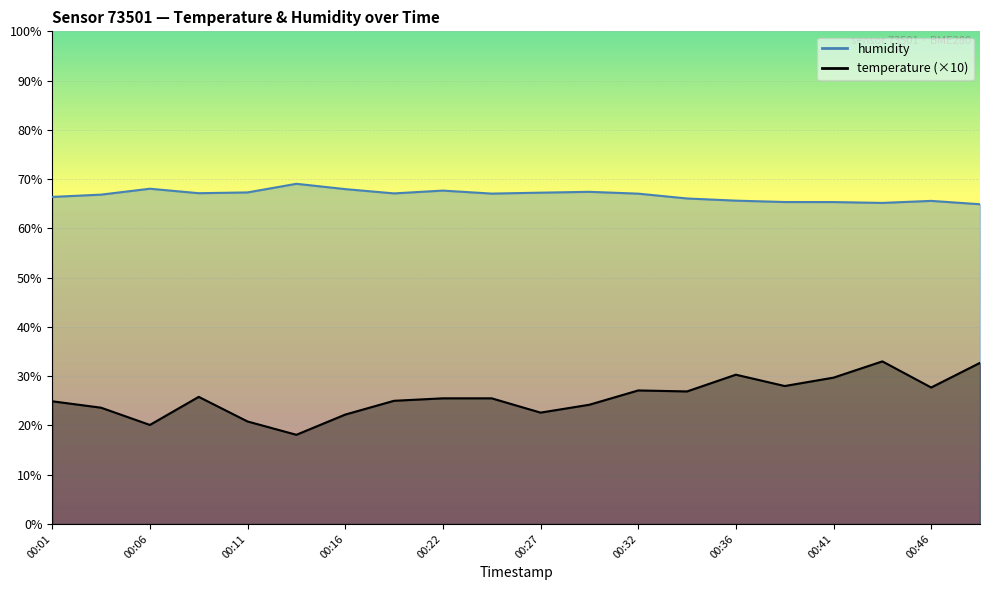

What is the greatest value displayed?

69.0